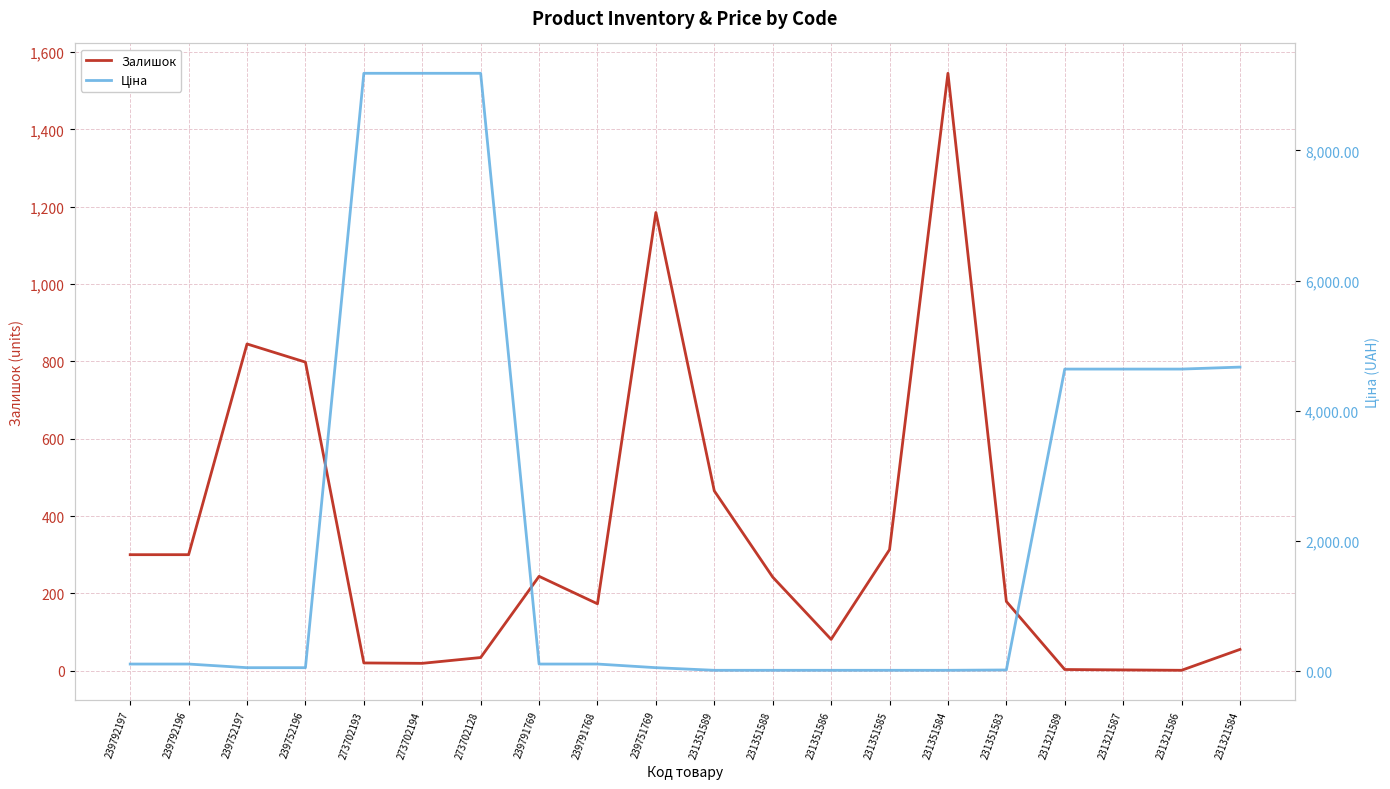

Reading right to left, what are all the values shown in this chart?

Залишок: 231321584=55.0	231321586=1.0	231321587=2.0	231321589=3.0	231351583=179.0	231351584=1545.0	231351585=313.0	231351586=81.0	231351588=242.0	231351589=465.0	239751769=1185.0	239791768=173.0	239791769=244.0	273702128=34.0	273702194=19.0	273702193=20.0	239752196=798.0	239752197=845.0	239792196=300.0	239792197=300.0
Ціна: 231321584=4672.9	231321586=4642.5	231321587=4642.5	231321589=4642.5	231351583=20.8	231351584=15.8	231351585=15.8	231351586=15.8	231351588=15.8	231351589=15.8	239751769=55.9	239791768=111.7	239791769=111.7	273702128=9185.9	273702194=9185.9	273702193=9185.9	239752196=55.9	239752197=55.9	239792196=111.7	239792197=111.7